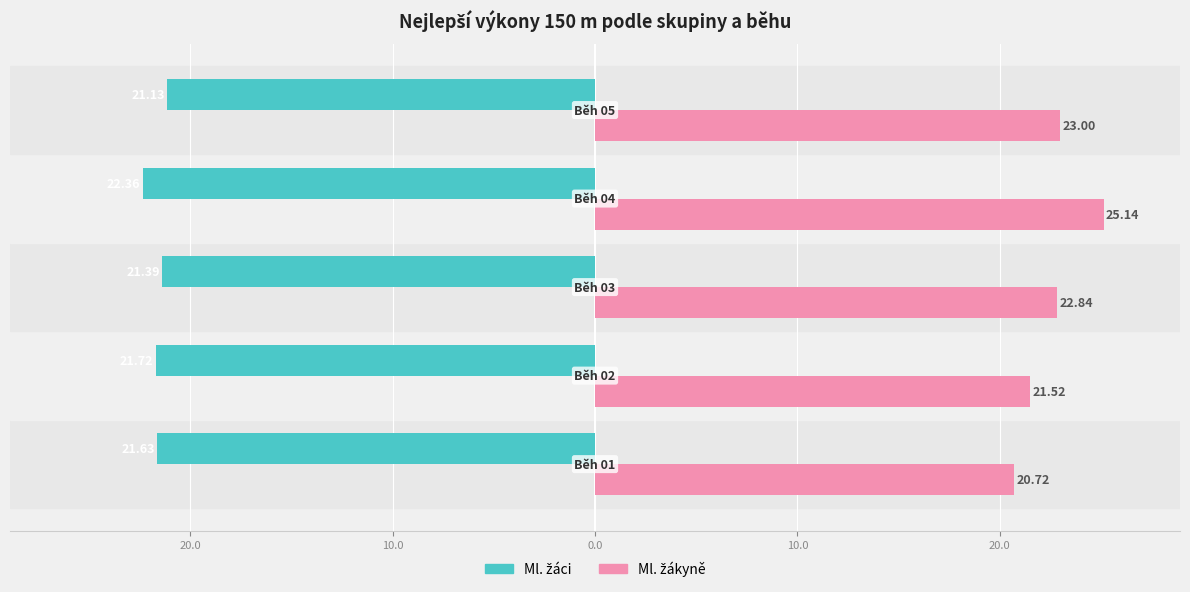

Does the chart contain stacked bars?

No